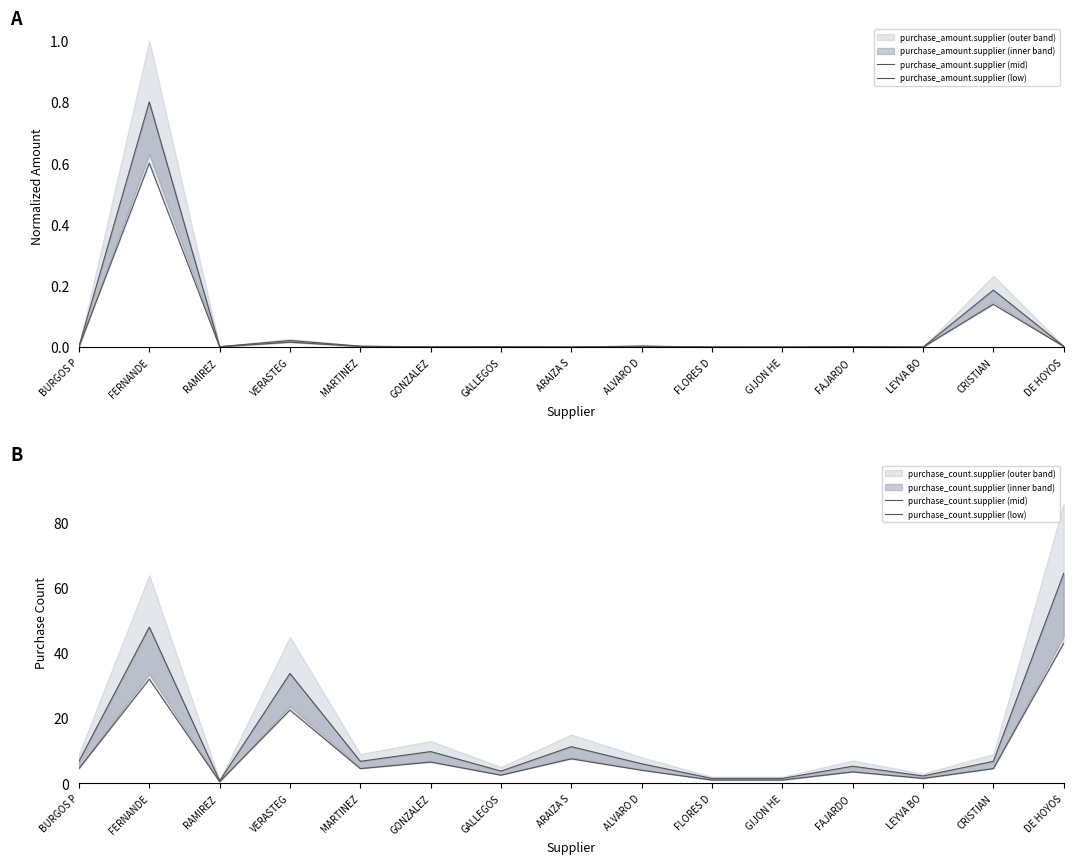

At which category does purchase_amount.supplier (low) reach its first local valley?

RAMIREZ 